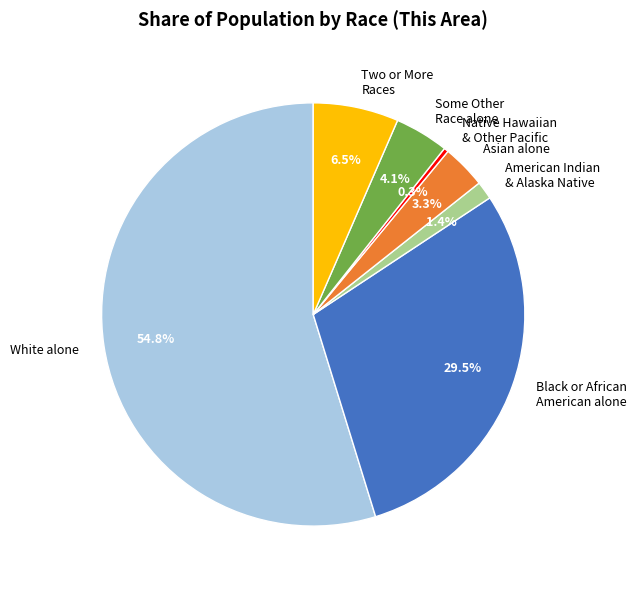

What is the ratio of the value at American Indian & Alaska Native to the value at Some Other Race alone?

0.3